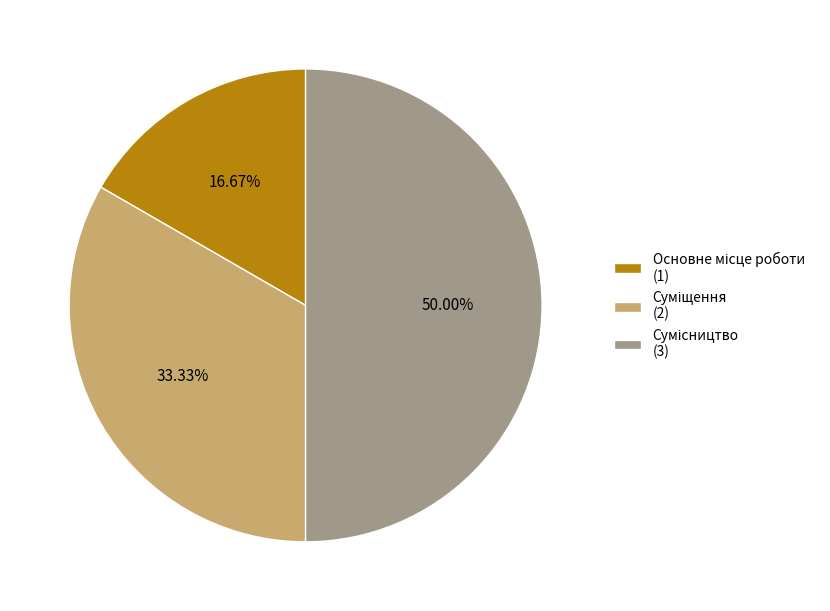

Is there a majority slice in this chart?

No